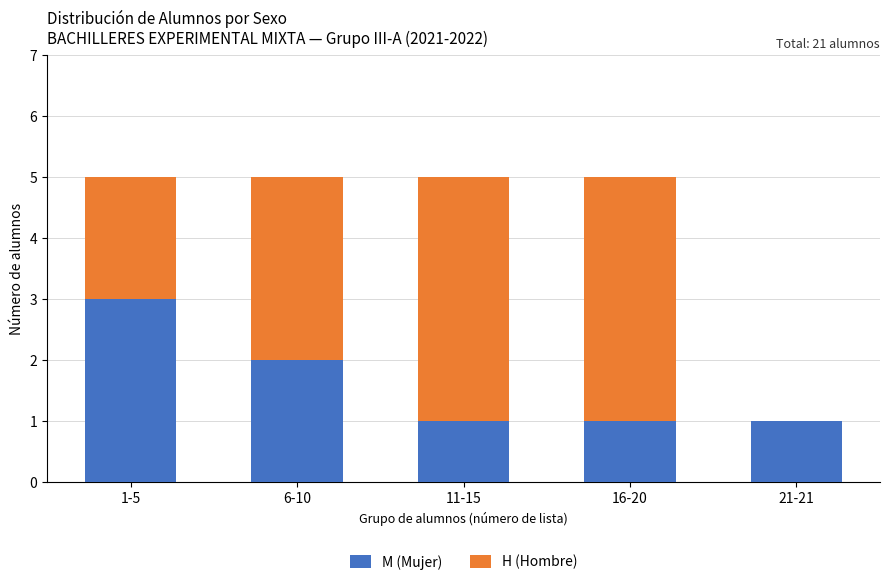

What is the total value across all series at 6-10?

5